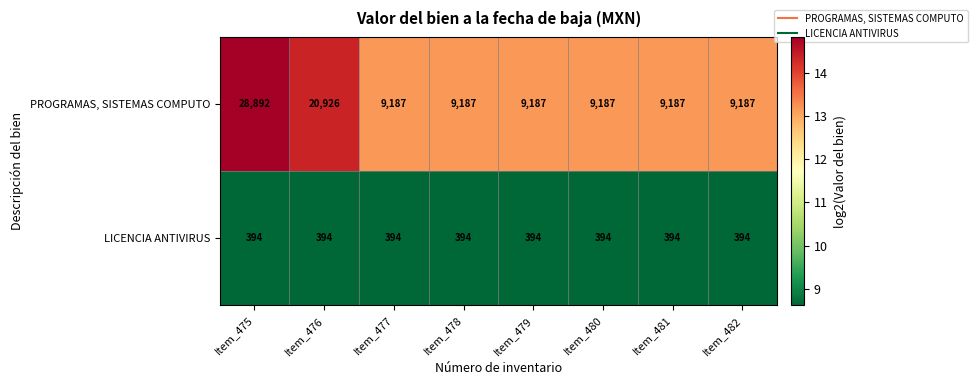

What is the spread (max minus min) of values at Item_479?

8793